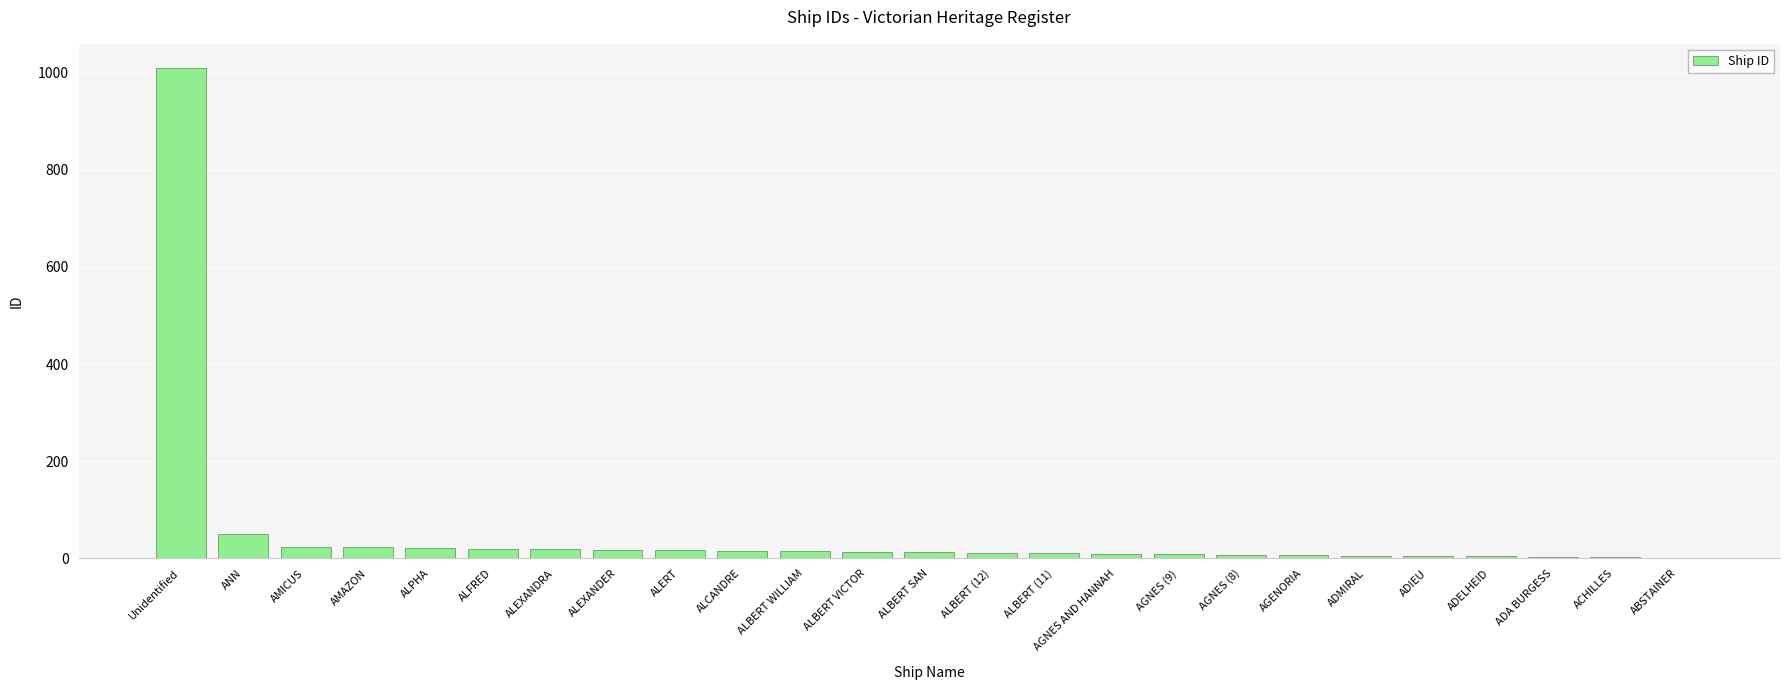

What is the maximum value shown in the chart?

1009